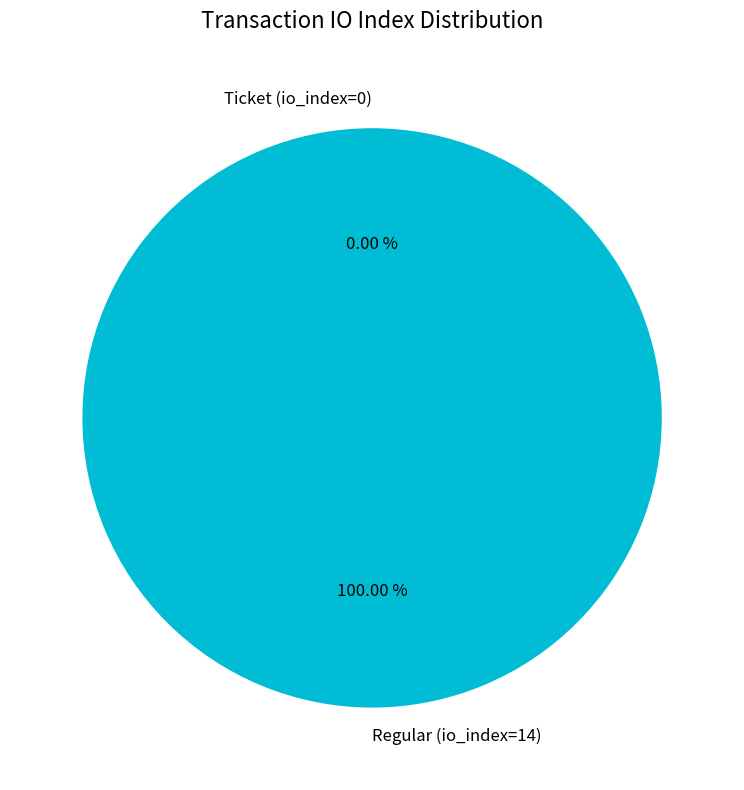

The Ticket (io_index=0) slice represents 0% of the pie. True or false?

True